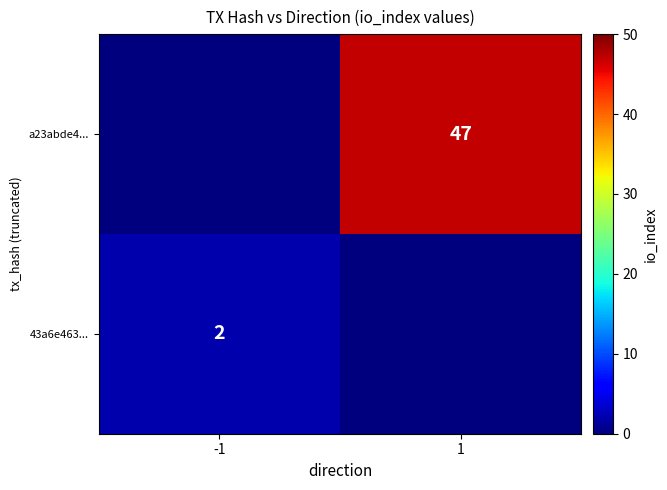

True or false: 43a6e463... has a value of 3 at -1.

False